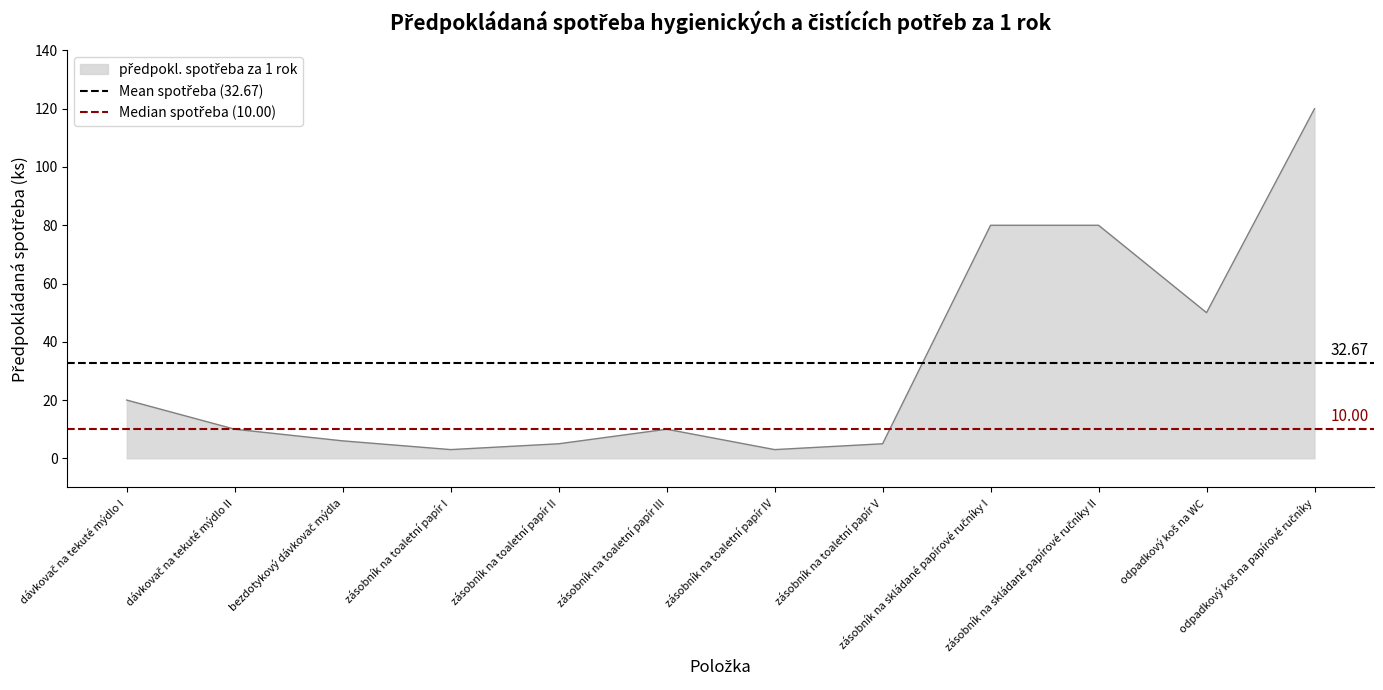

Rank the series by their average value, from highest to lowest.

Mean spotřeba (32.67), Median spotřeba (10.00)